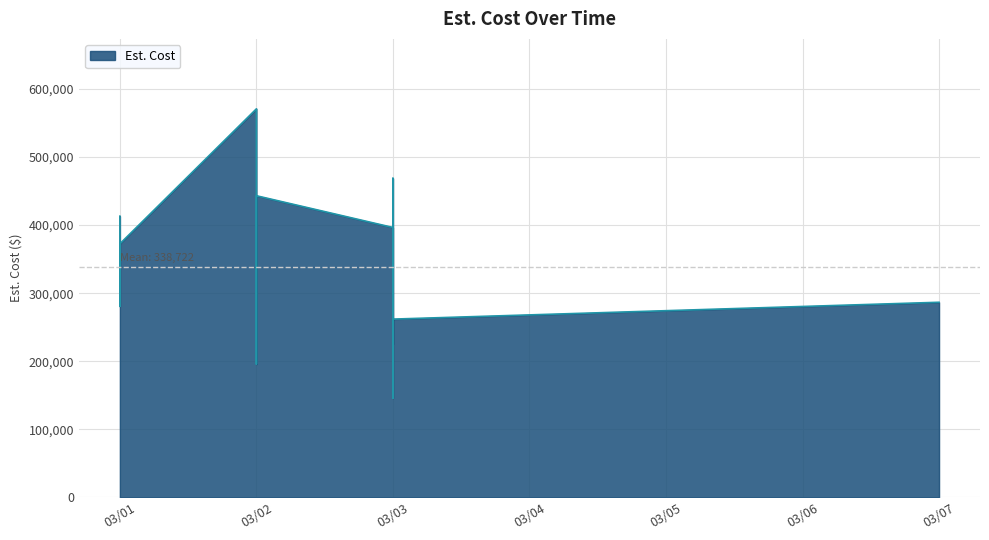

Reading left to right, extract all data points from this chart.

413083	280780	372475	570666	195840	409580	443055	396439	145920	468685	424455	225000	263180	261888	261888	286615